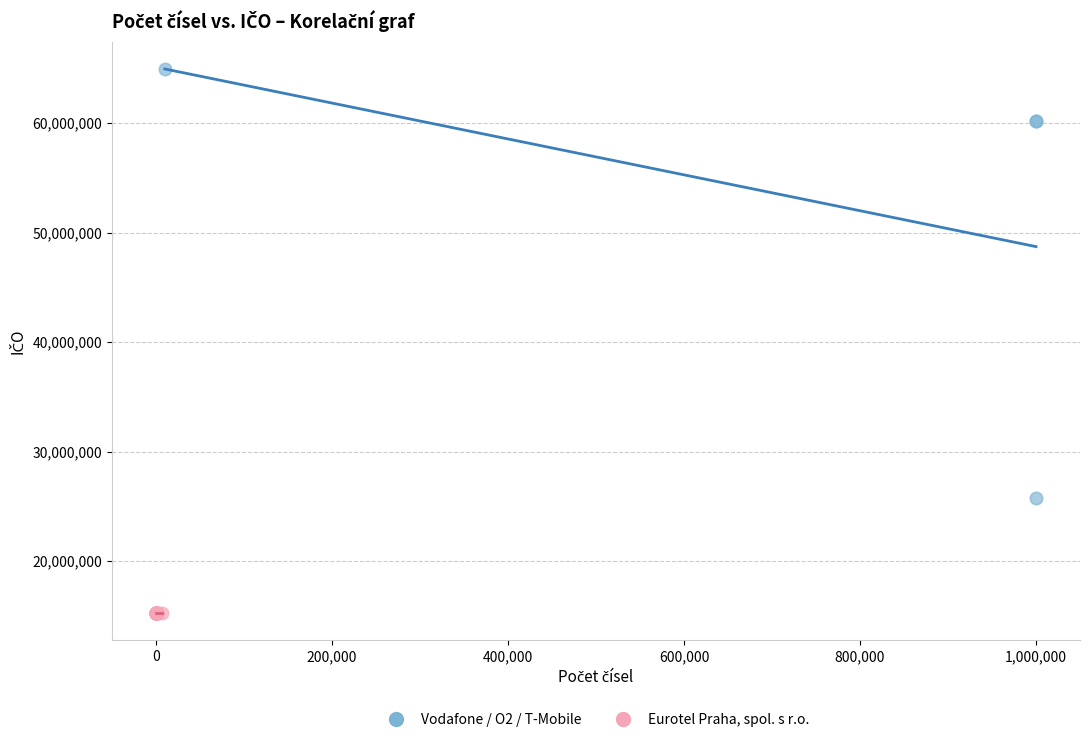

Which series contains the lowest Y value?

Eurotel Praha, spol. s r.o.